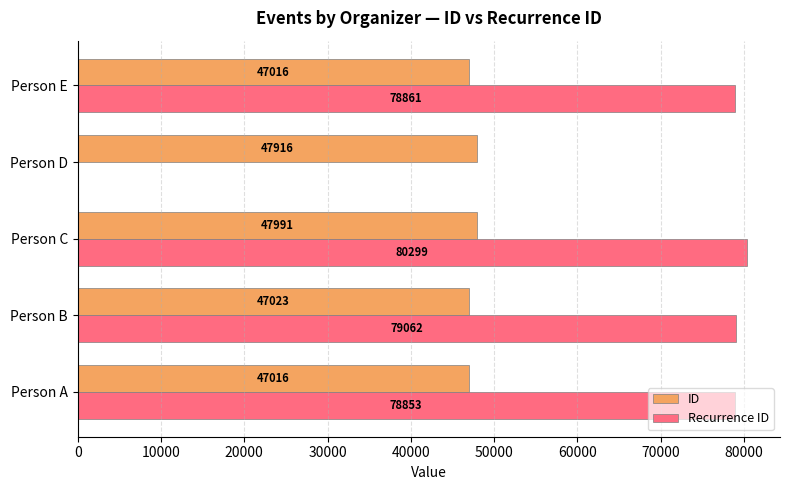

What is the approximate value of ID at Person A?

47016